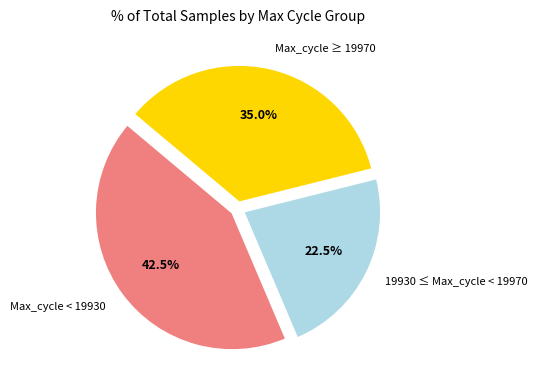

Rank the categories by value from highest to lowest.

Max_cycle < 19930, Max_cycle ≥ 19970, 19930 ≤ Max_cycle < 19970